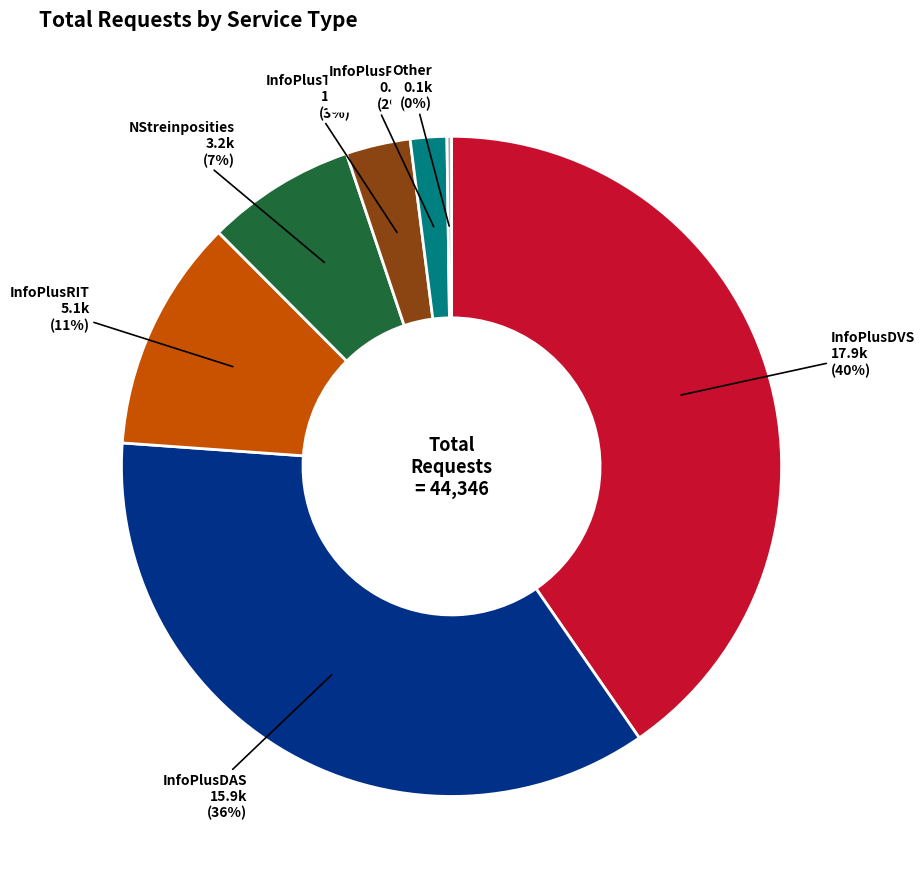

Is there any slice that represents more than half of the pie?

No